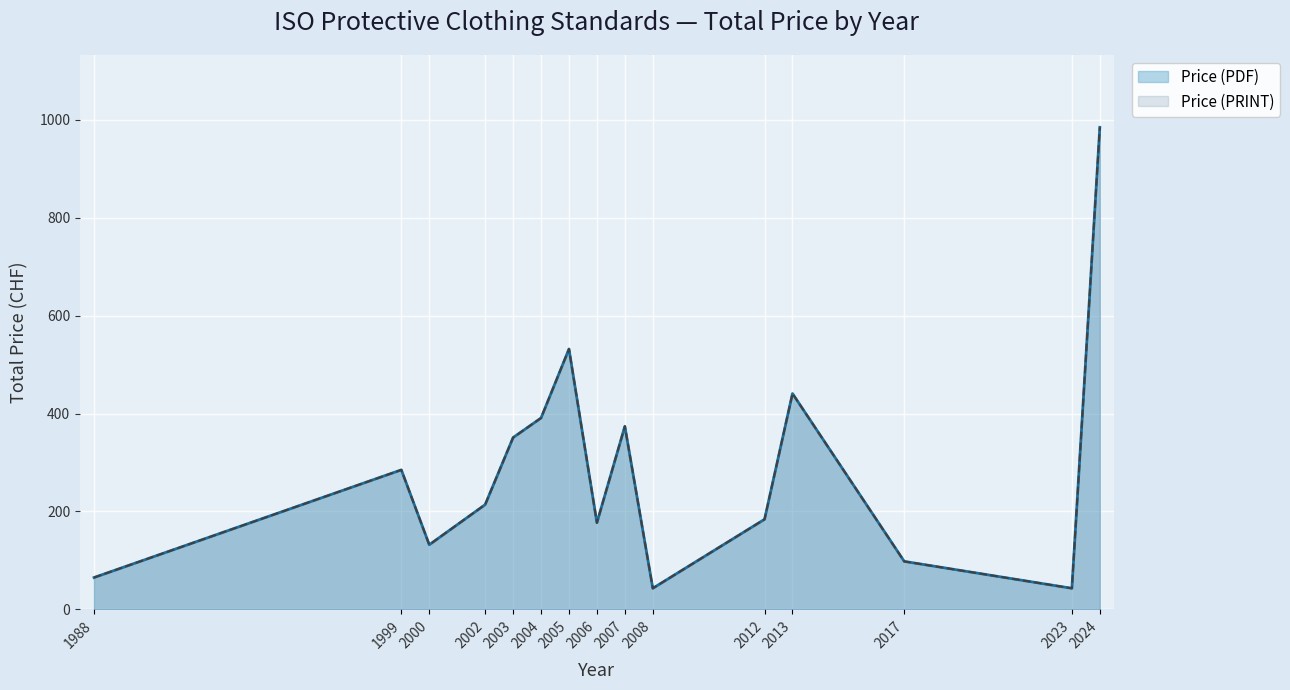

What is the minimum value for Price (PDF)?

43